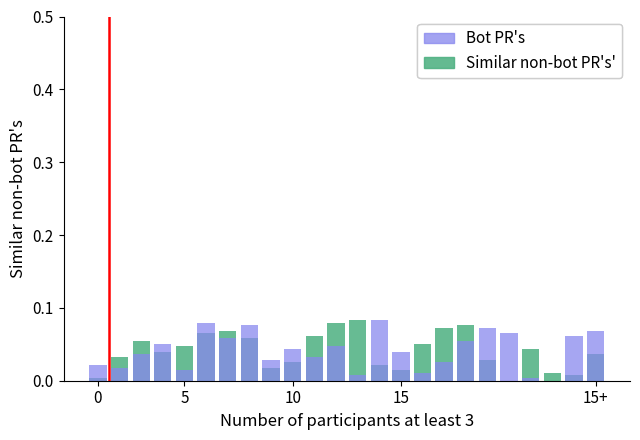

Which series has the largest range (max minus min)?

Similar non-bot PR's'